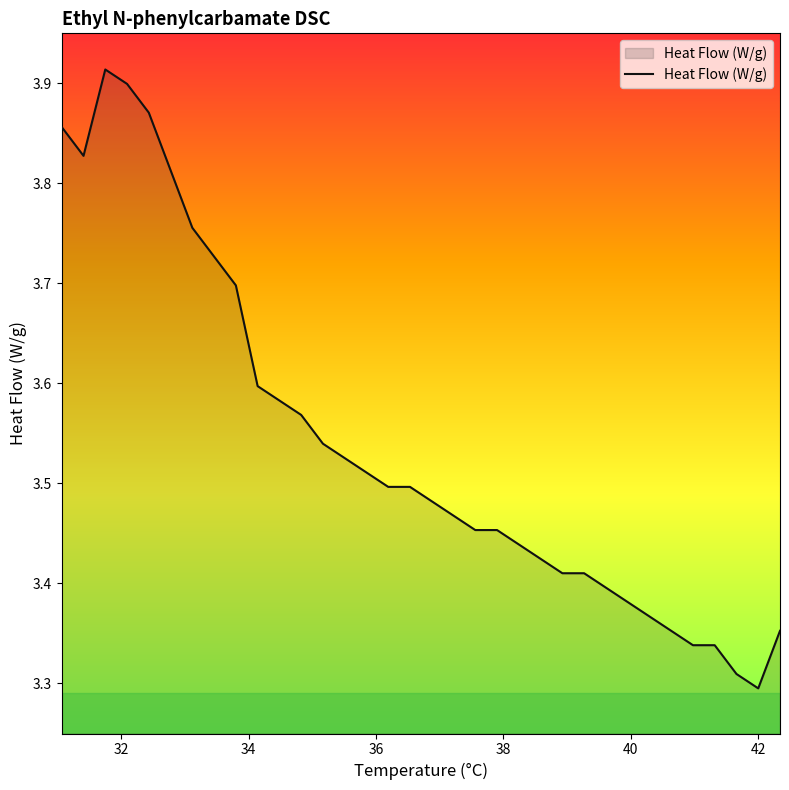

What is the difference between the maximum and minimum values?

0.6